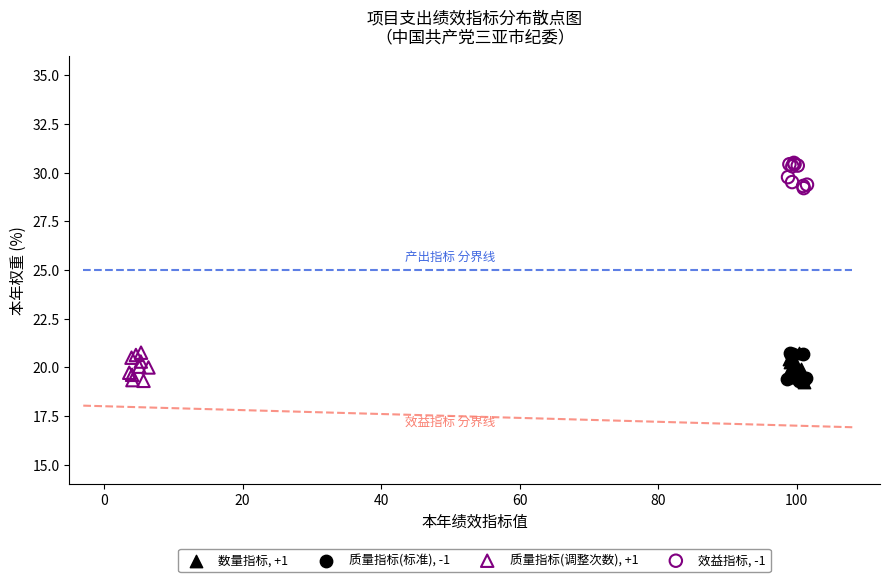

What are all the series names shown in the legend?

数量指标, +1, 质量指标(标准), -1, 质量指标(调整次数), +1, 效益指标, -1